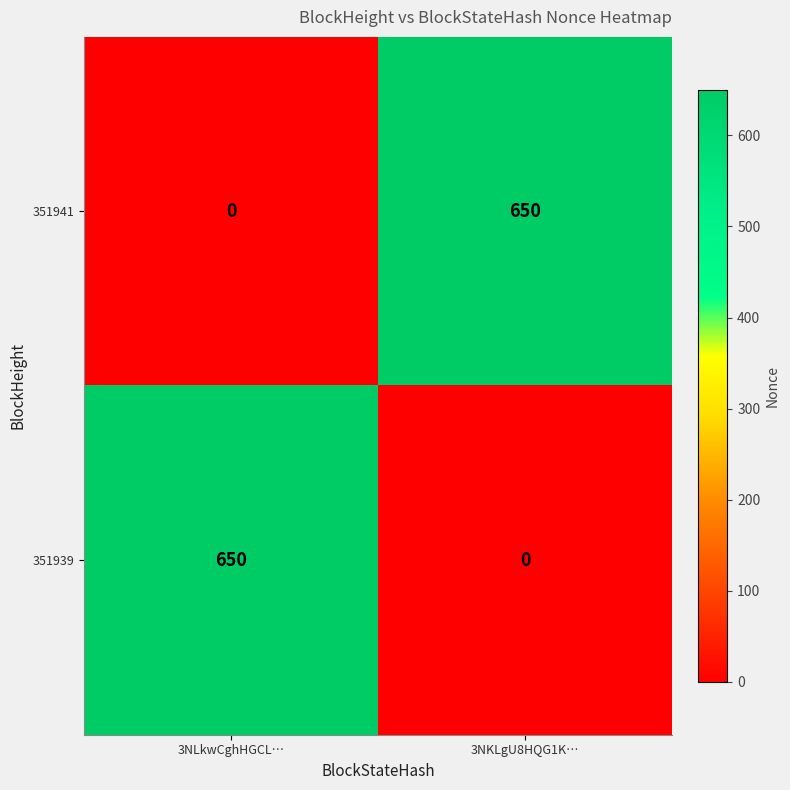

What is the average value of the 351939 series?

325